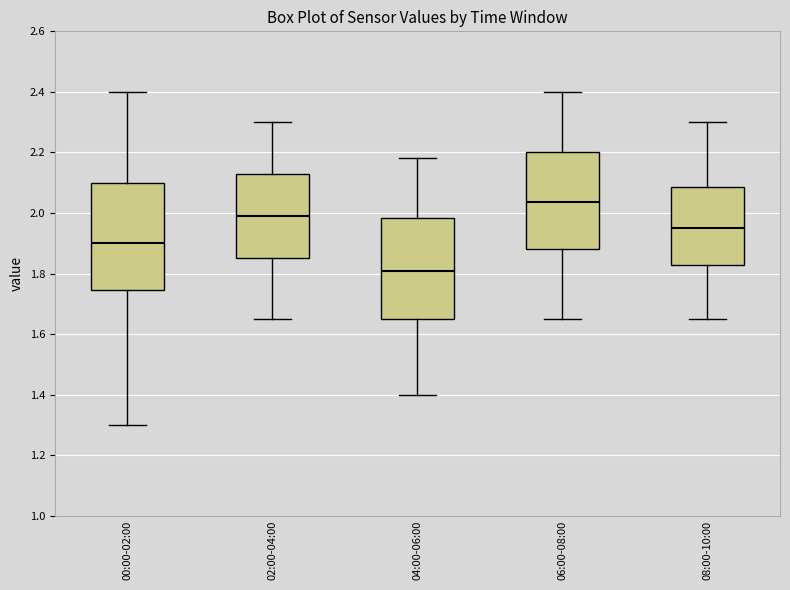

Where does the upper whisker of the box for 08:00-10:00 end on the y-axis? The values are not printed on the chart, so give them approximately, as read against the axis.

2.30